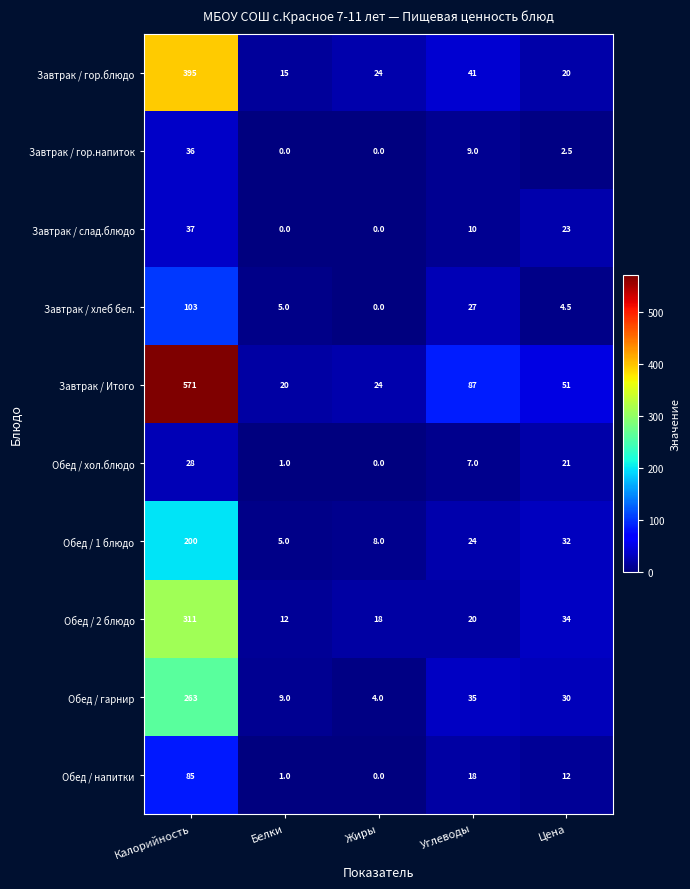

Is it true that Обед / напитки equals 0.0 at Жиры?

True